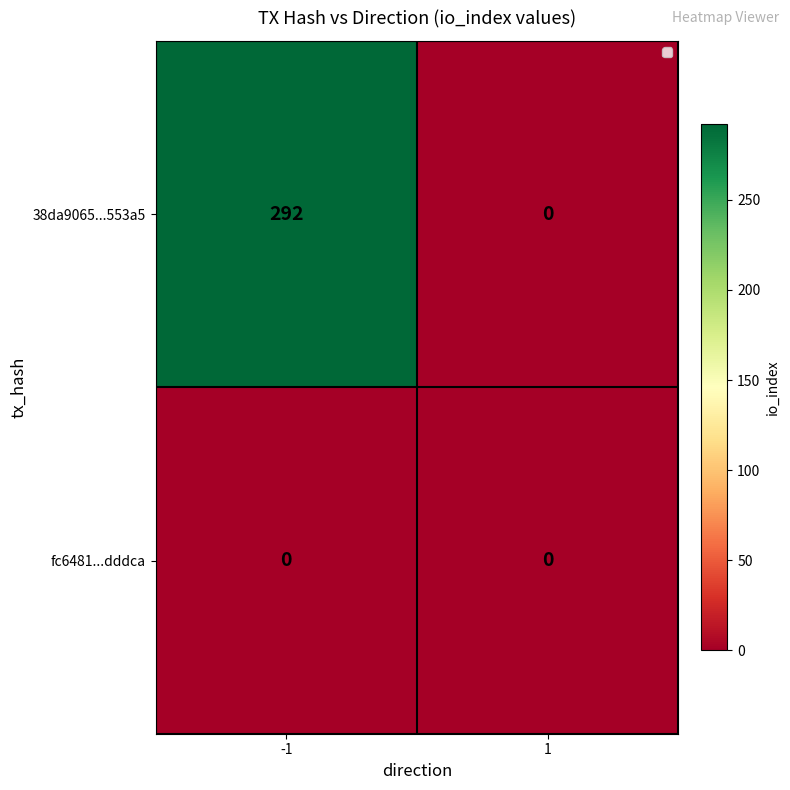

List the series in order of their overall mean, highest first.

38da9065...553a5, fc6481...dddca